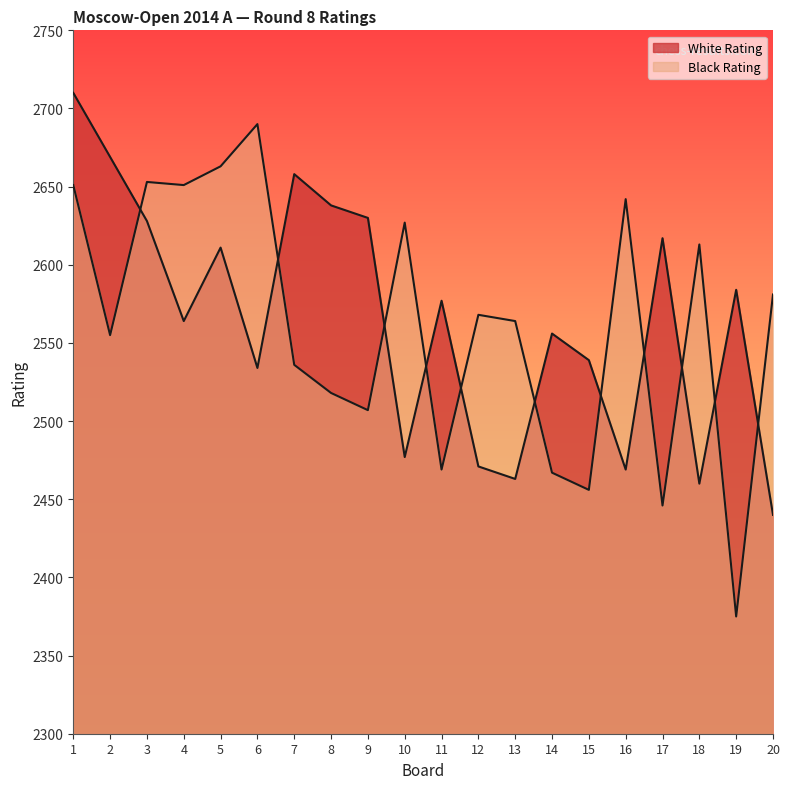

Where do Black Rating and White Rating first cross each other?

2 and 3